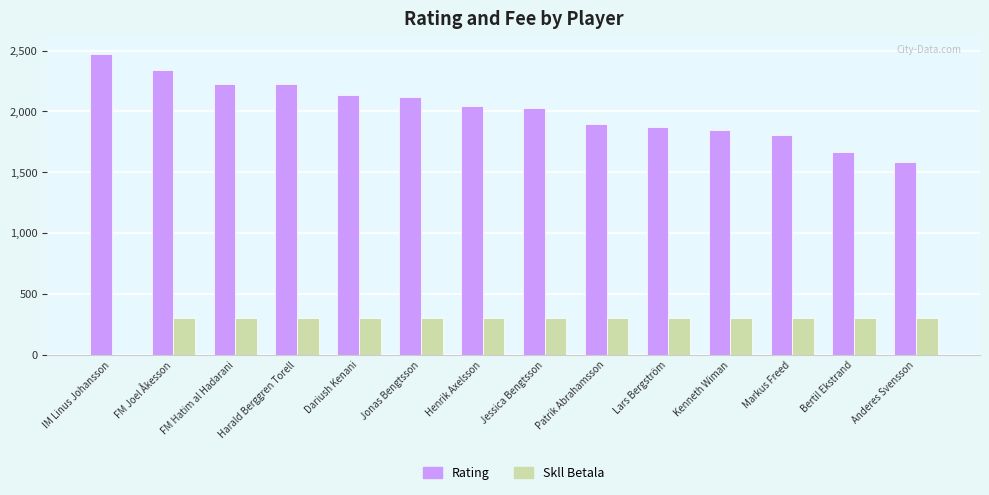

What is the spread (max minus min) of values at Henrik Axelsson?

1745